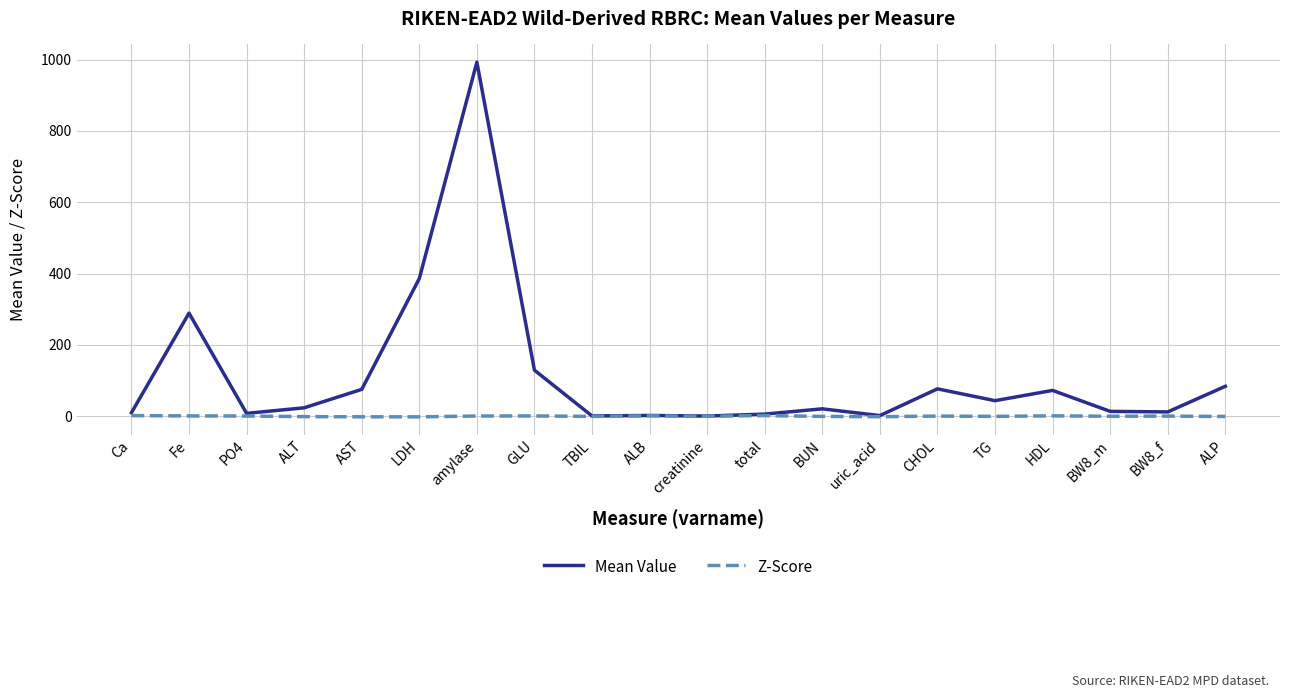

What is the greatest value displayed?

993.0